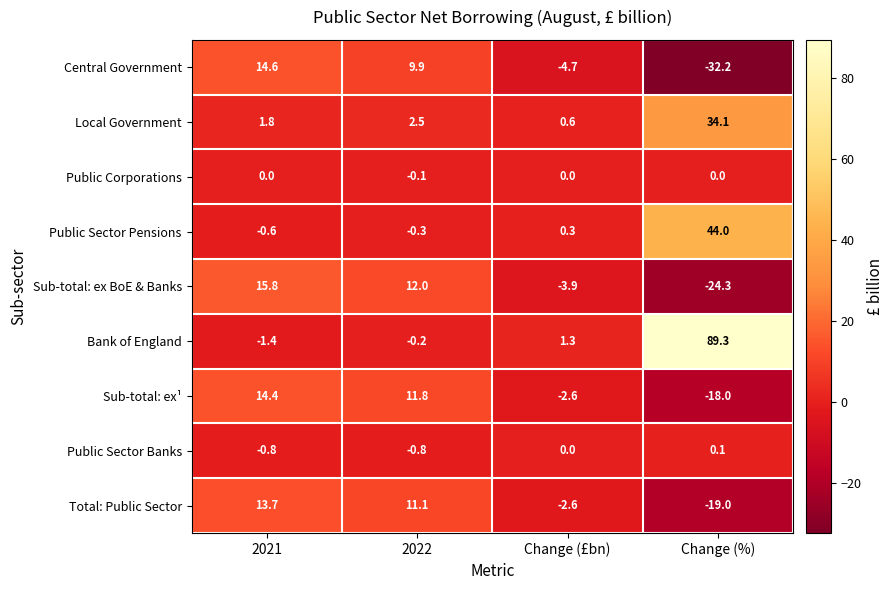

What is the difference between the maximum and minimum values in the Local Government series?

33.5